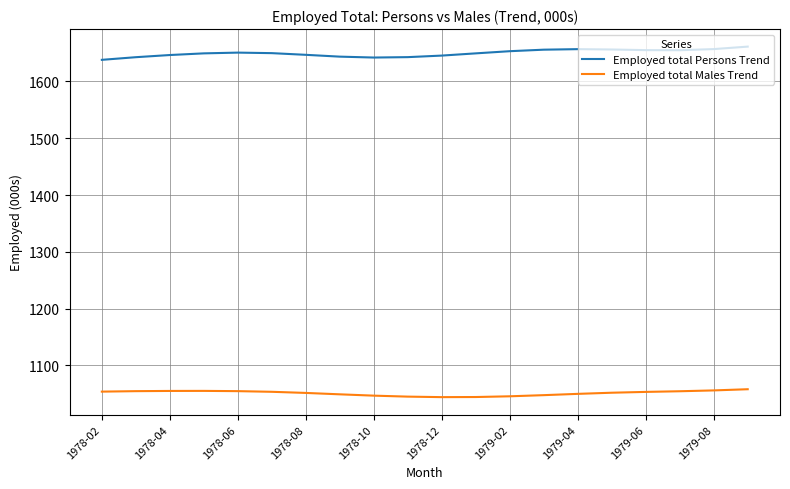

Which series has the largest total across all categories?

Employed total Persons Trend